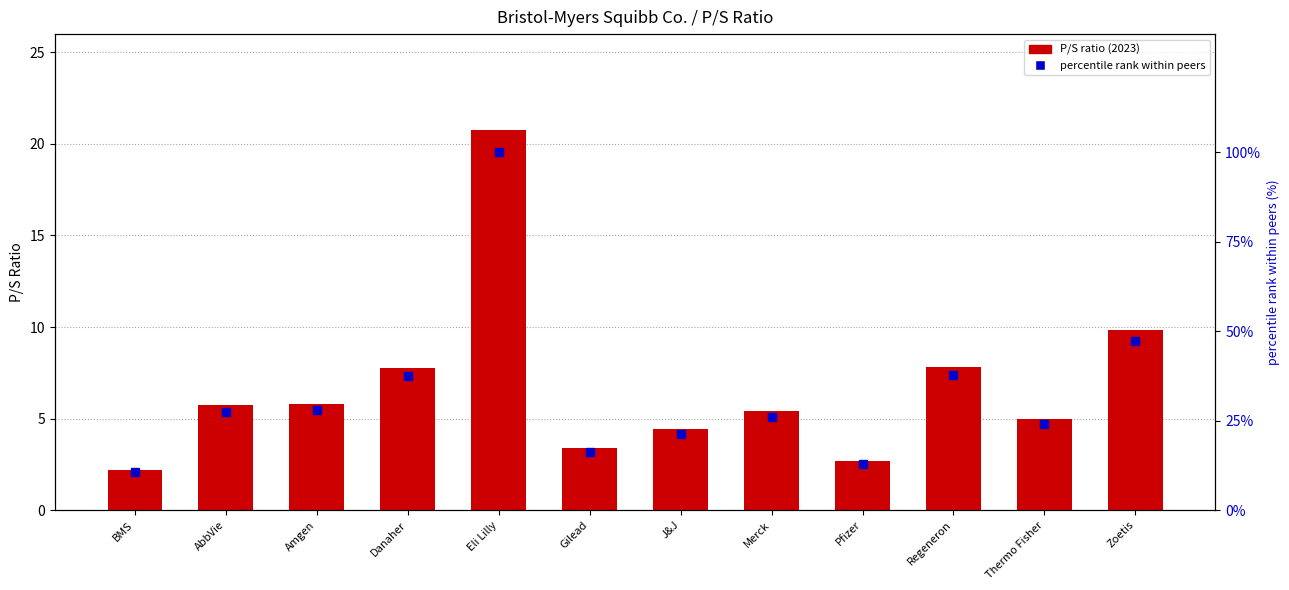

What value does the percentile rank within peers series have at Thermo Fisher?

24.0